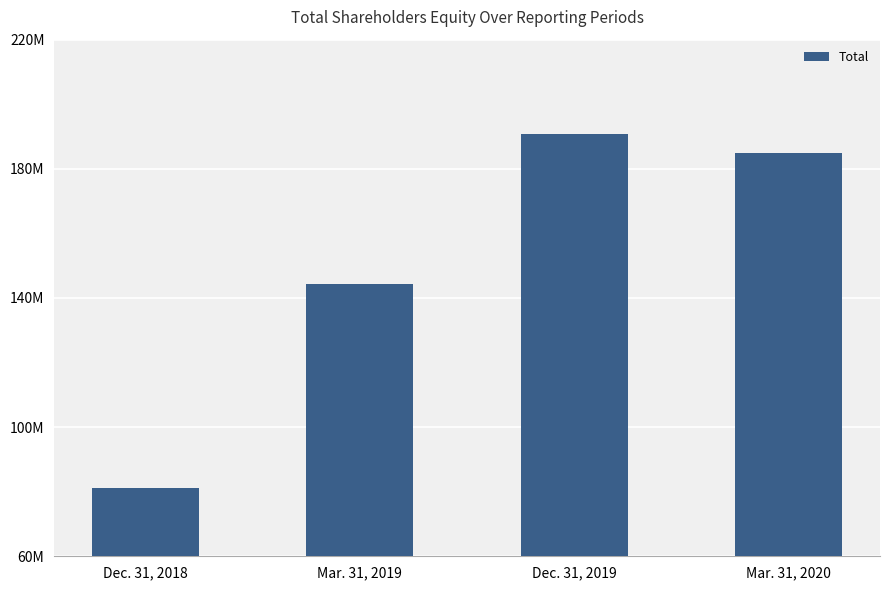

Does the chart contain any negative values?

No